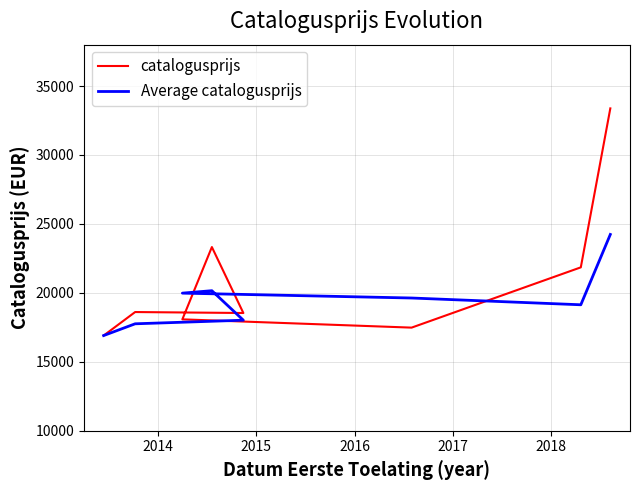

Does the chart display data point markers on the line(s)?

No